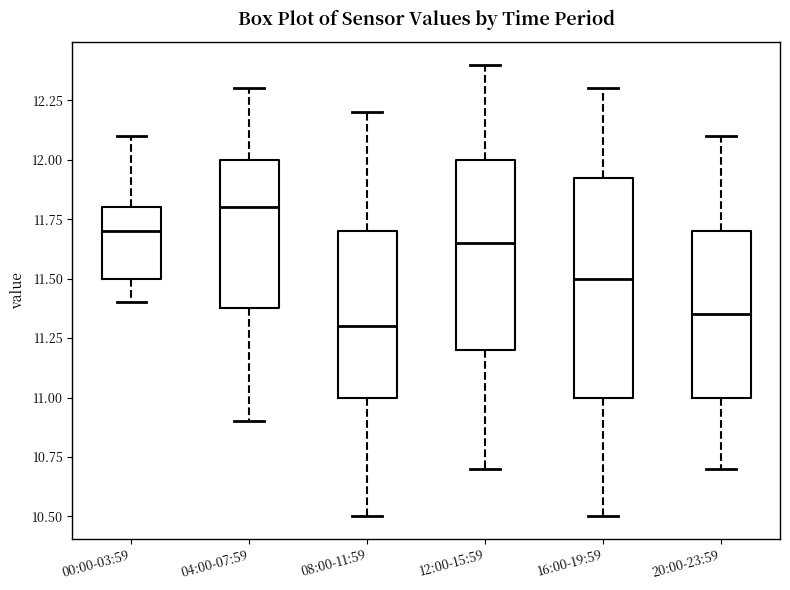

Reading left to right, transcribe this box plot: for each box, give where its median line is, the range the box spans, and where its two whiskers end, as read against the y-axis. The values are not printed on the chart, so give them approximately, as read against the axis.

00:00-03:59: median 11.70, box 11.50 to 11.80, whiskers 11.40 to 12.10
04:00-07:59: median 11.80, box 11.40 to 12.00, whiskers 10.90 to 12.30
08:00-11:59: median 11.30, box 11.00 to 11.70, whiskers 10.50 to 12.20
12:00-15:59: median 11.65, box 11.20 to 12.00, whiskers 10.70 to 12.40
16:00-19:59: median 11.50, box 11.00 to 11.95, whiskers 10.50 to 12.30
20:00-23:59: median 11.35, box 11.00 to 11.70, whiskers 10.70 to 12.10